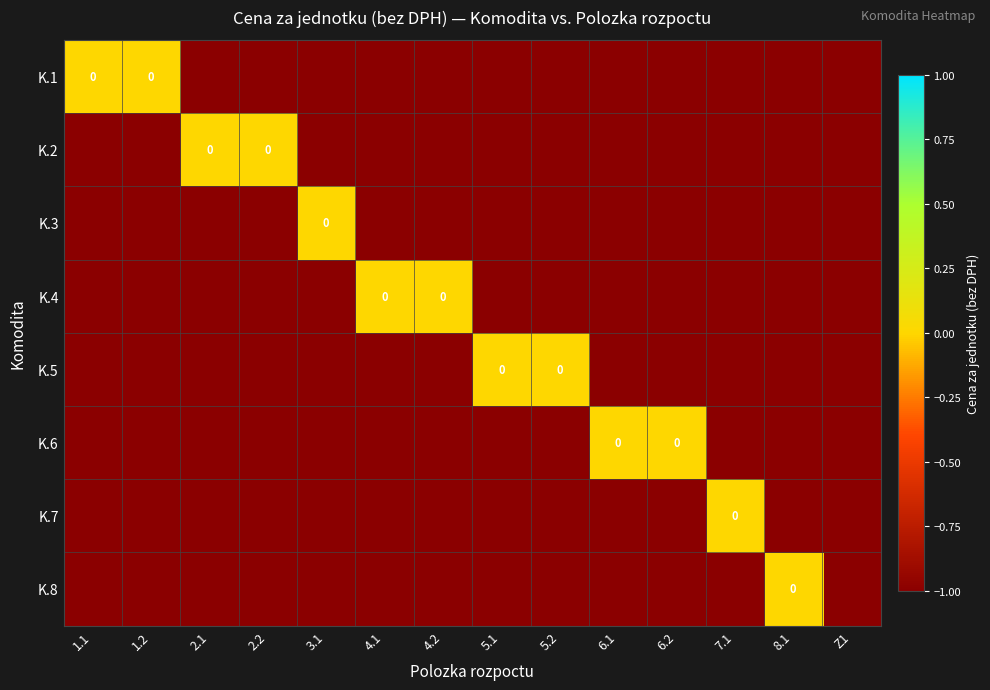

Rank the series by their maximum value, from lowest to highest.

K.1, K.2, K.3, K.4, K.5, K.6, K.7, K.8